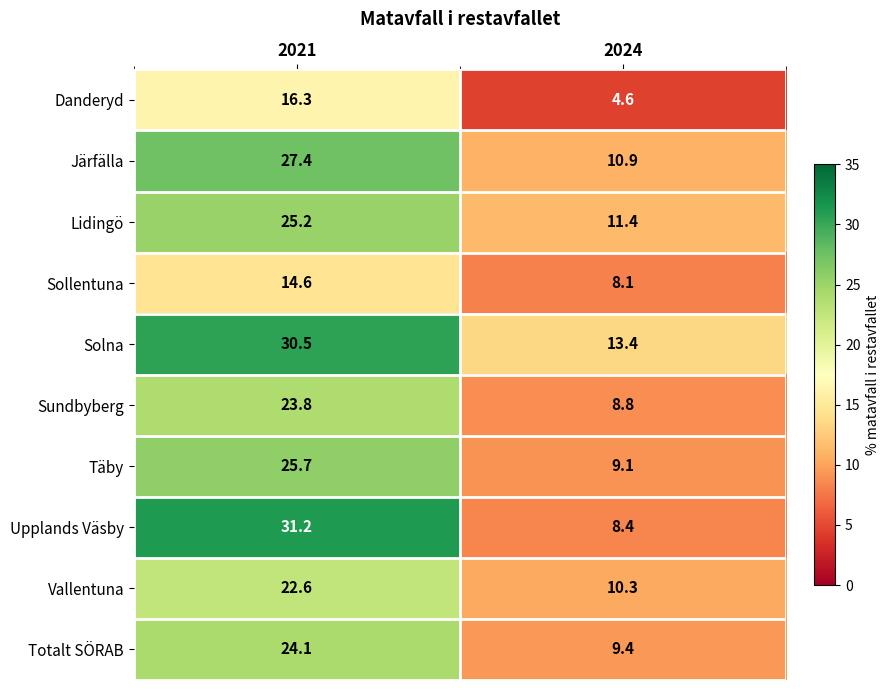

What is the spread (max minus min) of values at 2024?

8.8